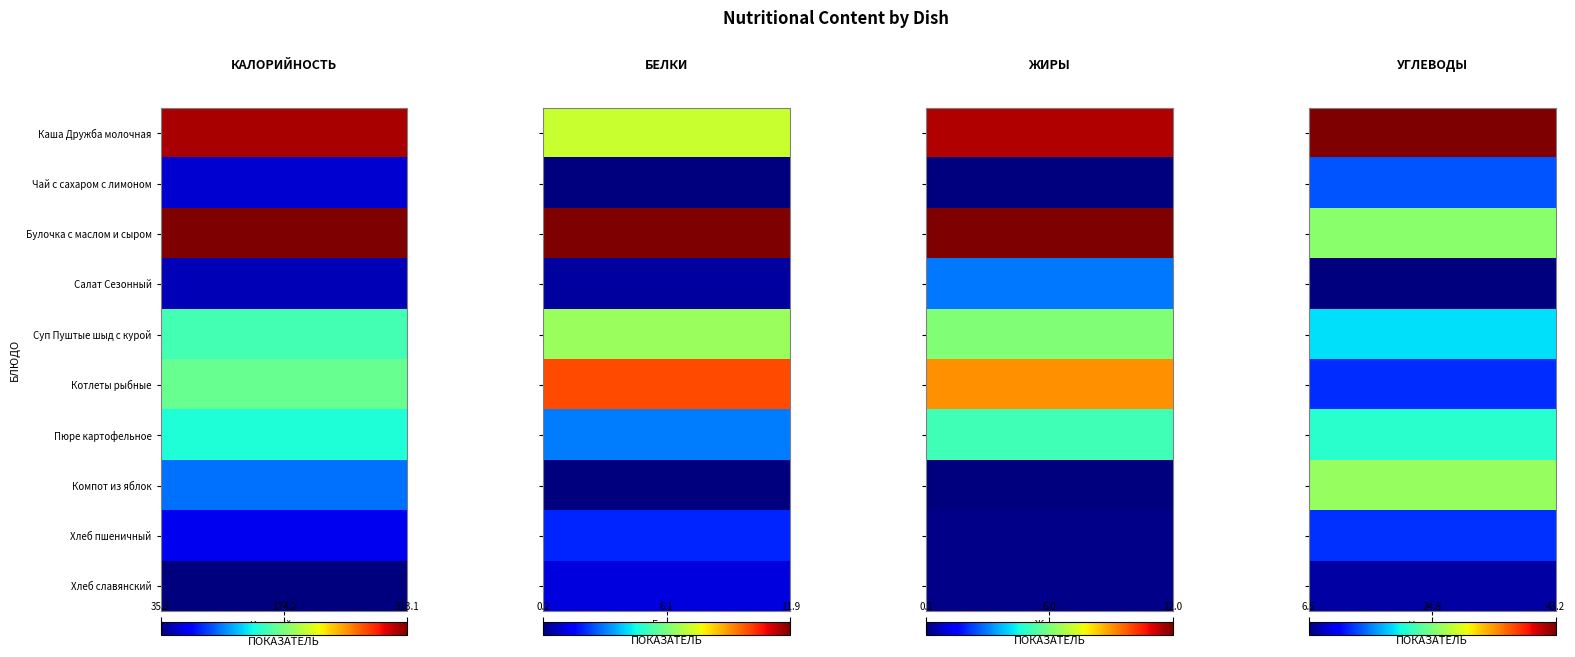

Reading left to right, extract all data points from this chart.

Каша Дружба молочная: Каша Дружба молочная=302.7	Чай с сахаром с лимоном=7.1	Булочка с маслом и сыром=11.5	Салат Сезонный=43.2
Чай с сахаром с лимоном: Каша Дружба молочная=55.6	Чай с сахаром с лимоном=0.2	Булочка с маслом и сыром=0.1	Салат Сезонный=14.1
Булочка с маслом и сыром: Каша Дружба молочная=313.1	Чай с сахаром с лимоном=11.9	Булочка с маслом и сыром=12.0	Салат Сезонный=25.5
Салат Сезонный: Каша Дружба молочная=49.2	Чай с сахаром с лимоном=0.6	Булочка с маслом и сыром=3.0	Салат Сезонный=6.5
Суп Пуштые шыд с курой: Каша Дружба молочная=154.9	Чай с сахаром с лимоном=6.5	Булочка с маслом и сыром=6.1	Салат Сезонный=19.1
Котлеты рыбные: Каша Дружба молочная=166.9	Чай с сахаром с лимоном=9.9	Булочка с маслом и сыром=9.1	Салат Сезонный=12.7
Пюре картофельное: Каша Дружба молочная=142.8	Чай с сахаром с лимоном=3.1	Булочка с маслом и сыром=5.2	Салат Сезонный=21.2
Компот из яблок: Каша Дружба молочная=100.6	Чай с сахаром с лимоном=0.2	Булочка с маслом и сыром=0.1	Салат Сезонный=26.0
Хлеб пшеничный: Каша Дружба молочная=63.3	Чай с сахаром с лимоном=2.1	Булочка с маслом и сыром=0.2	Салат Сезонный=12.8
Хлеб славянский: Каша Дружба молочная=35.3	Чай с сахаром с лимоном=1.2	Булочка с маслом и сыром=0.2	Салат Сезонный=7.6